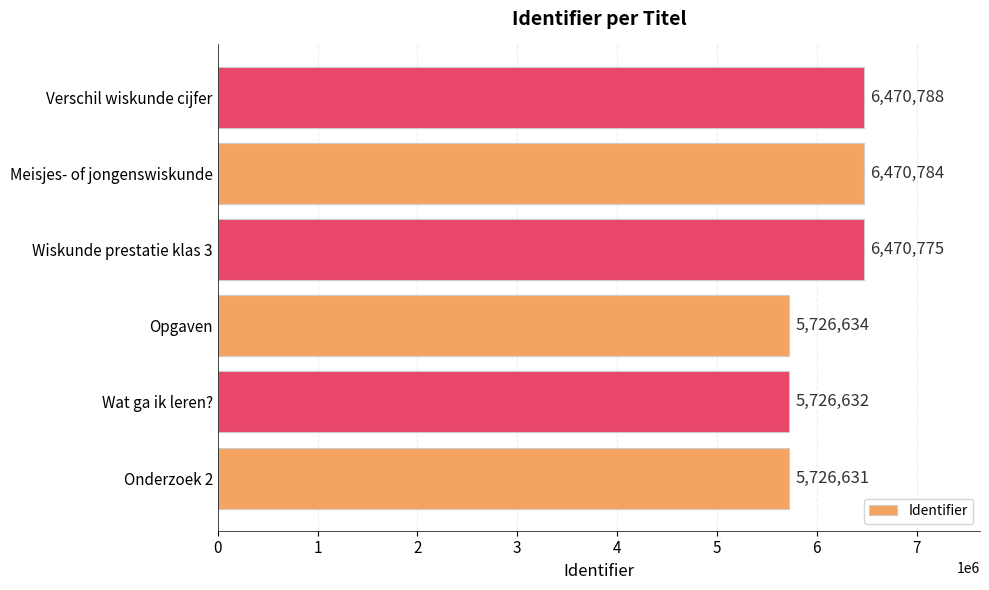

How many categories are shown in the chart?

6